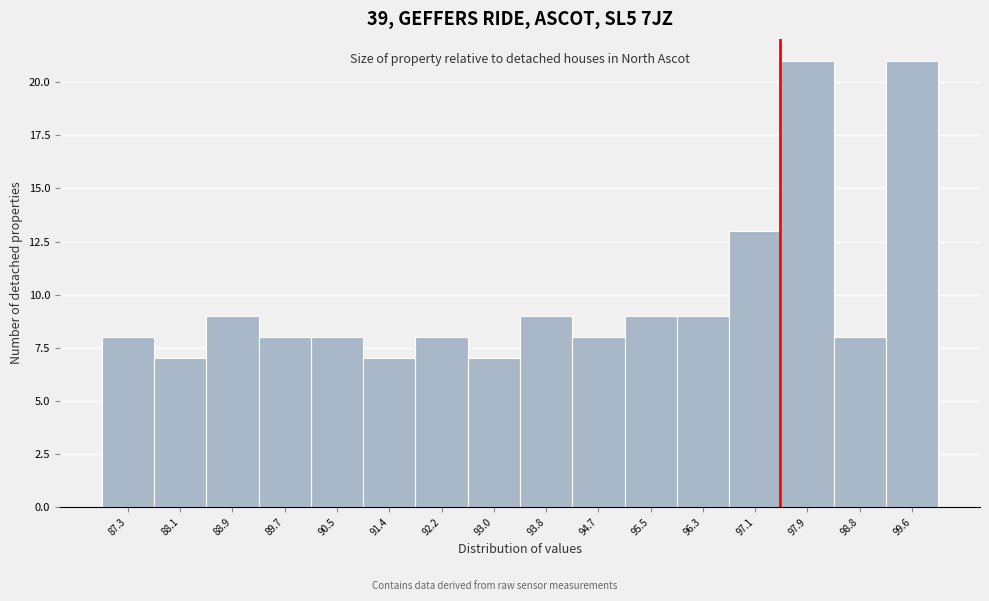

Reading left to right, list every bar in this chart as the range it spans on the x-axis followed by its height. Neither the bar edges nor the heights are printed on the chart, so give them approximately, as read against the axes.

86.9 to 87.7: 8
87.7 to 88.5: 7
88.5 to 89.3: 9
89.3 to 90.1: 8
90.1 to 91.0: 8
91.0 to 91.8: 7
91.8 to 92.6: 8
92.6 to 93.4: 7
93.4 to 94.2: 9
94.2 to 95.1: 8
95.1 to 95.9: 9
95.9 to 96.7: 9
96.7 to 97.5: 13
97.5 to 98.3: 21
98.3 to 99.2: 8
99.2 to 100.0: 21